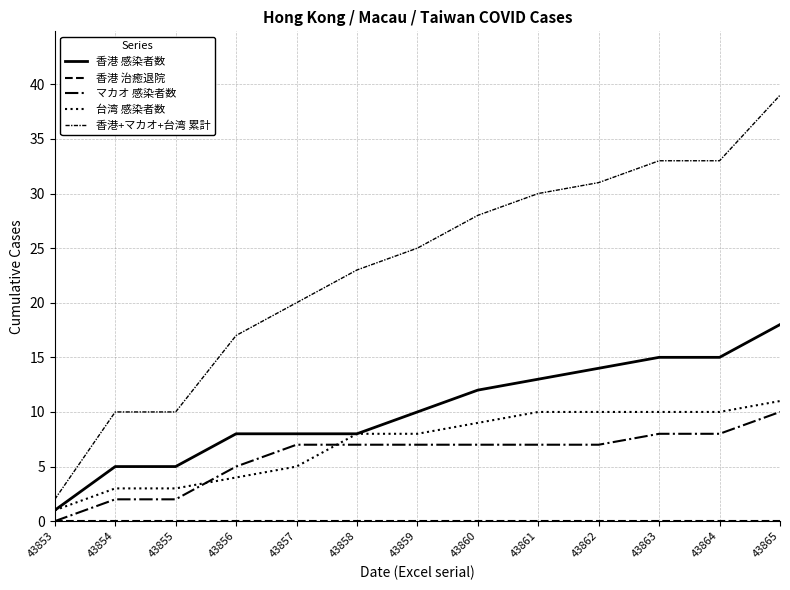

The value of 台湾 感染者数 at 43862 is 10. True or false?

True